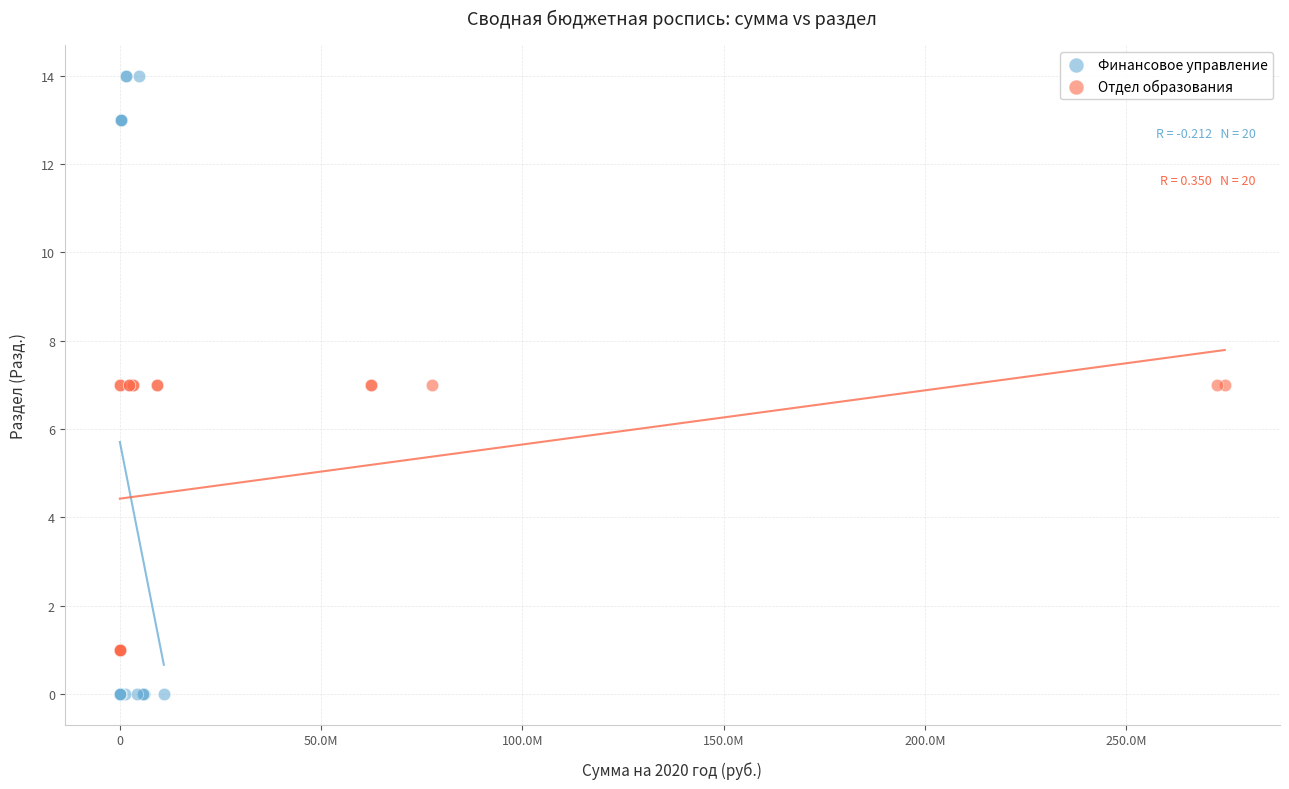

Which series contains the lowest Y value?

Финансовое управление